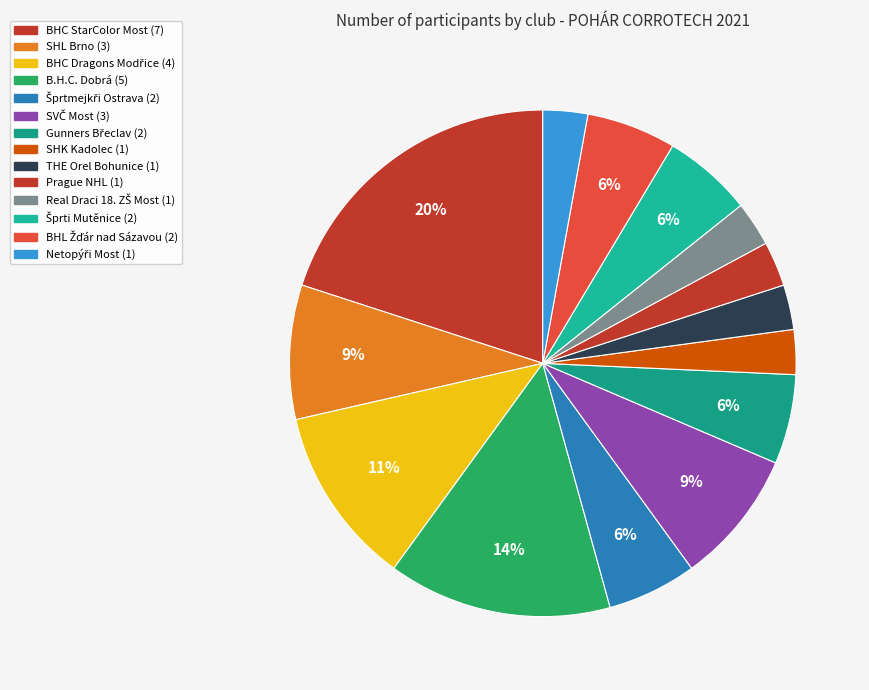

Do BHC StarColor Most and Netopýři Most together represent more than half of the pie?

No